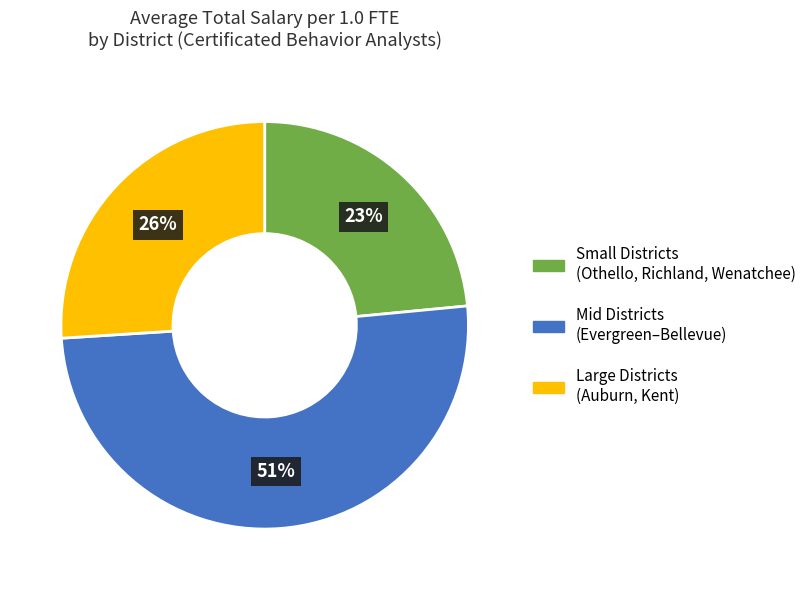

To the nearest percent, what is the average slice percentage?

33%